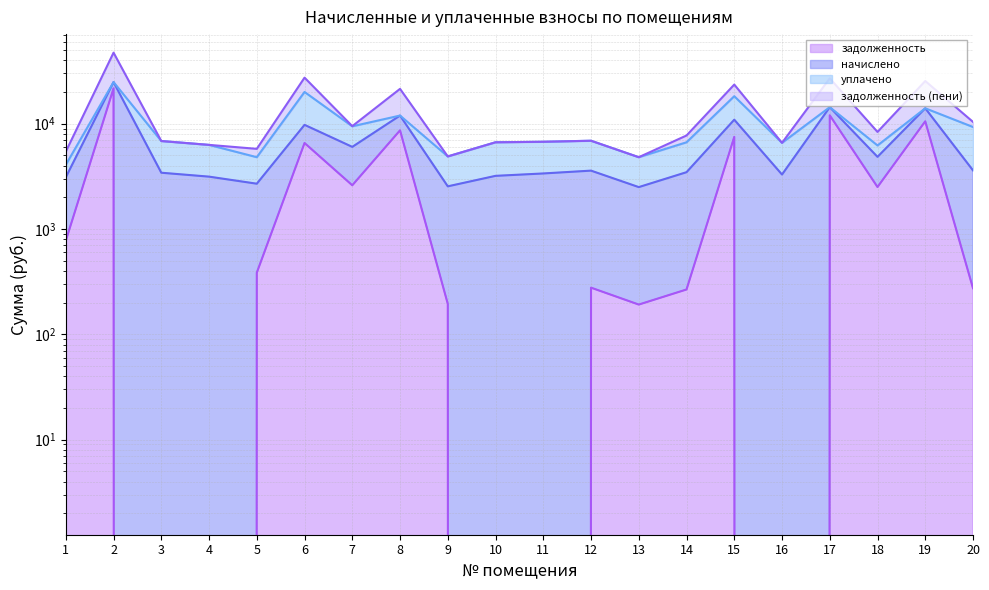

At which label does задолженность first exceed 384?

1